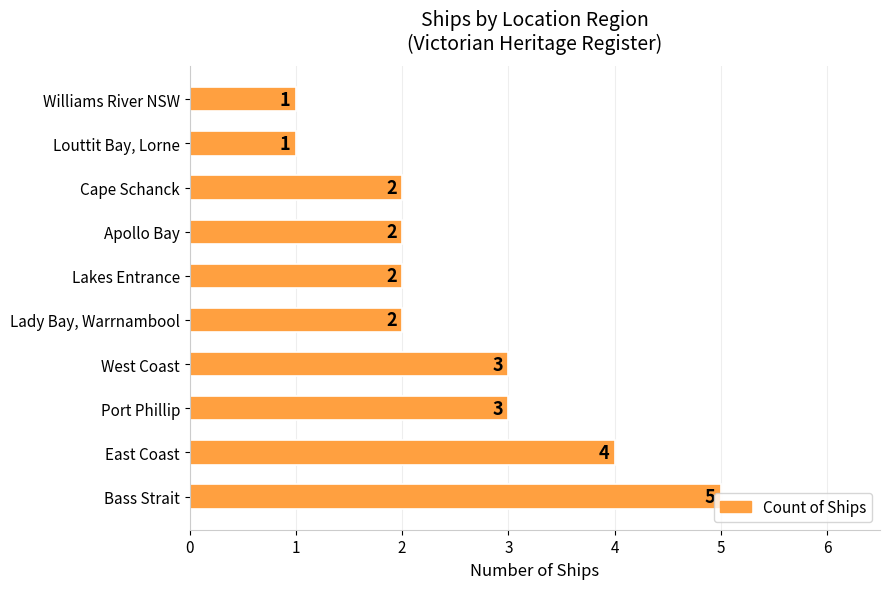

Approximately how many times larger is the value at Apollo Bay compared to Lakes Entrance?

1.0